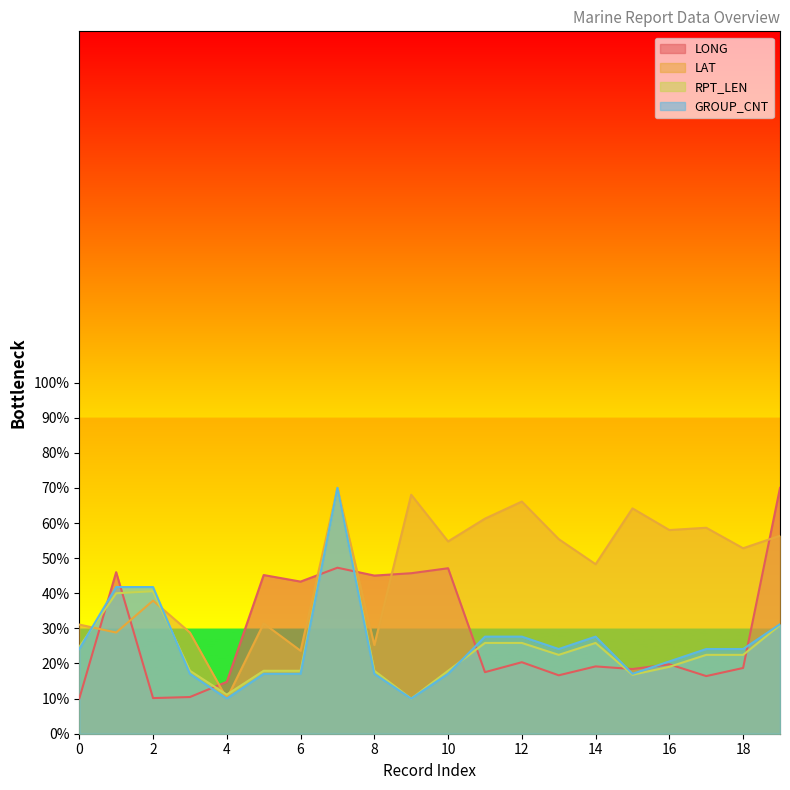

What are all the series names shown in the legend?

LONG, LAT, RPT_LEN, GROUP_CNT